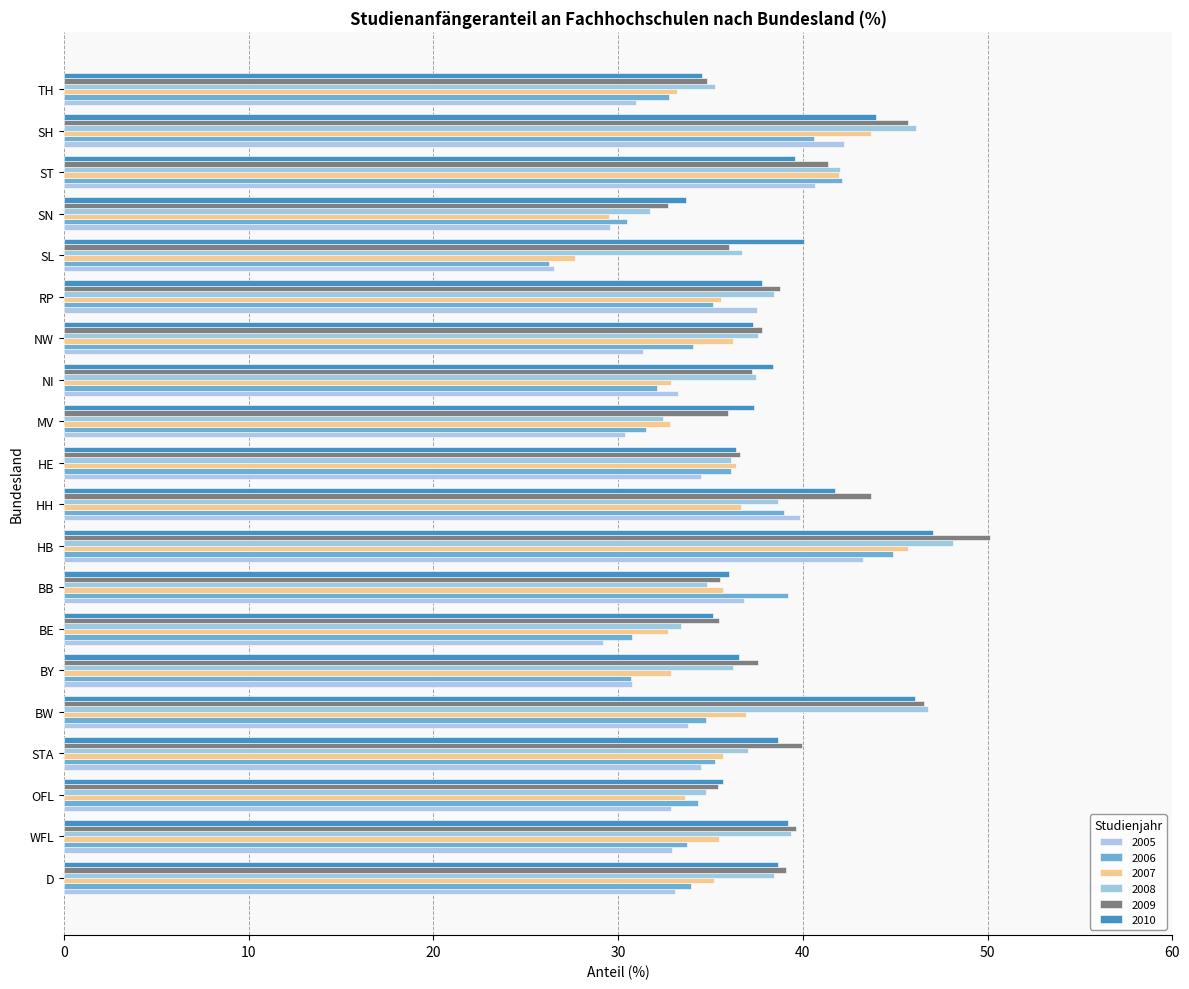

Between NI and HB, which is larger?

HB